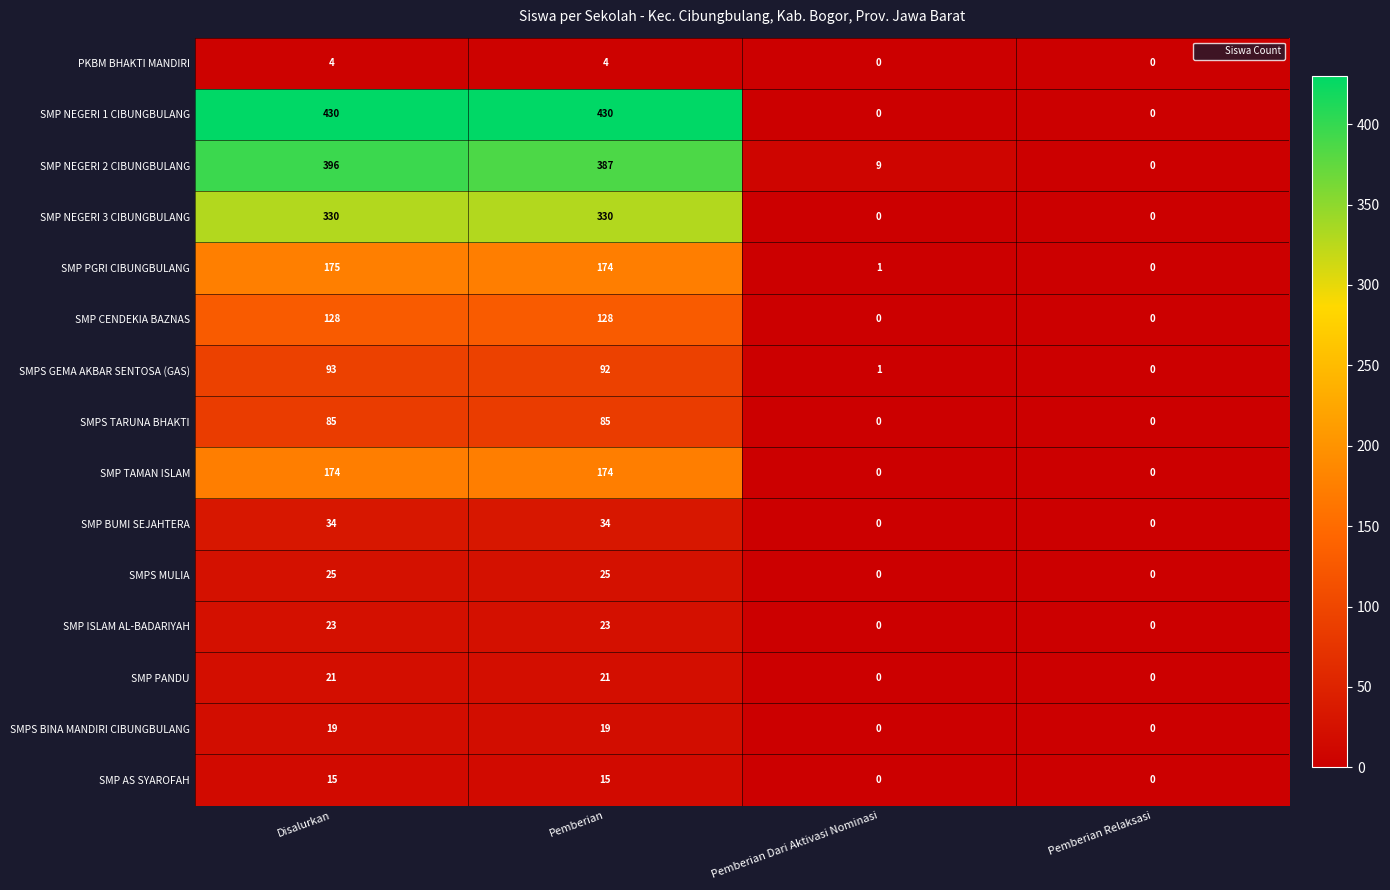

Count the PKBM BHAKTI MANDIRI values in the range 0 to 4.

4